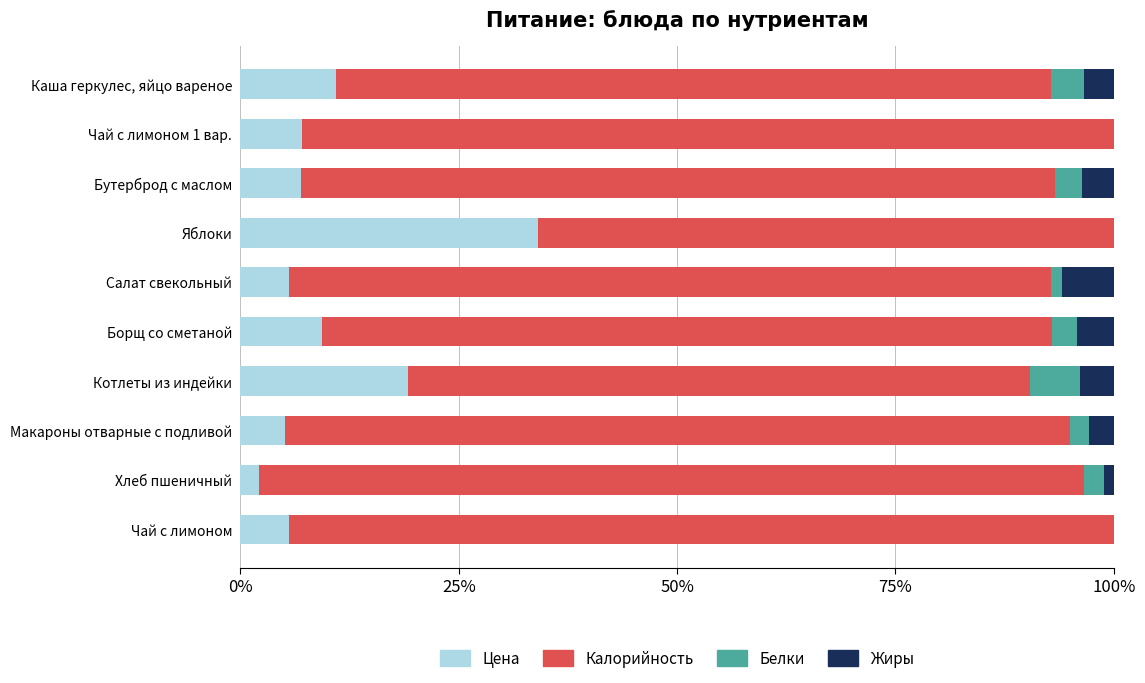

What is the total value across all series at Борщ со сметаной?

100.0